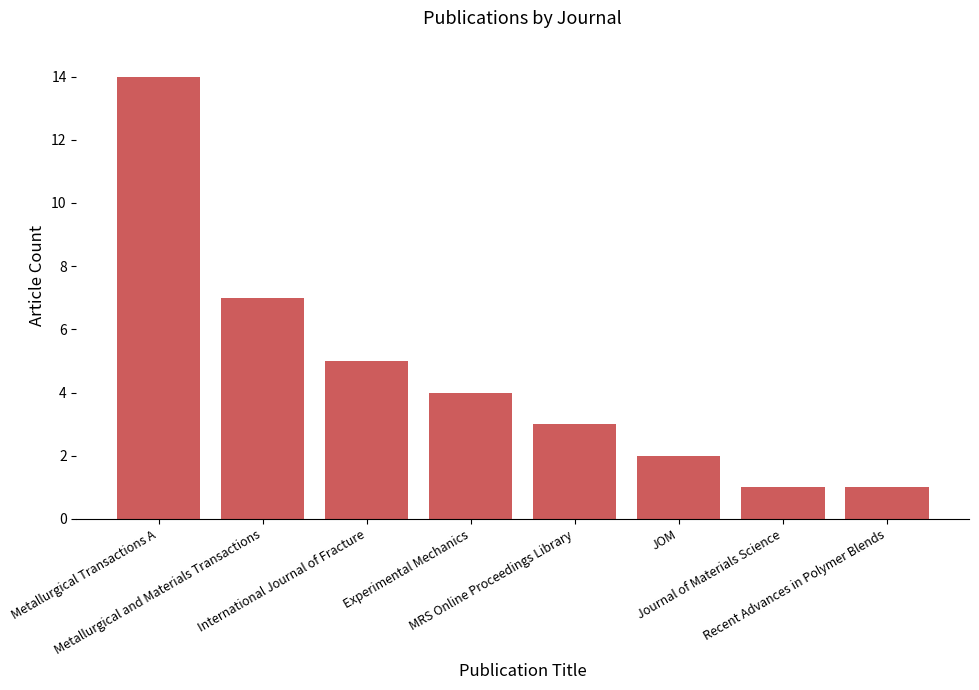

Read the value at Experimental Mechanics.

4